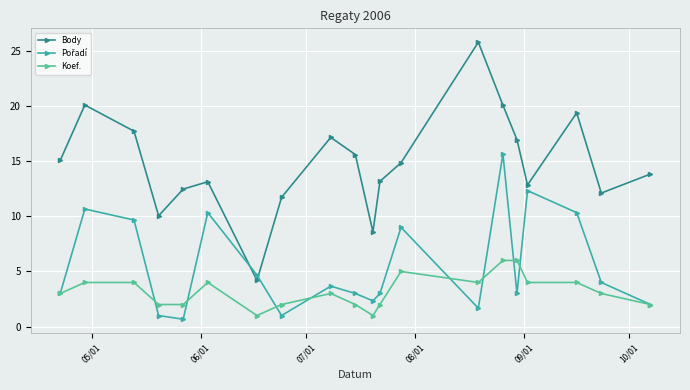

Which series has the widest spread of values?

Body